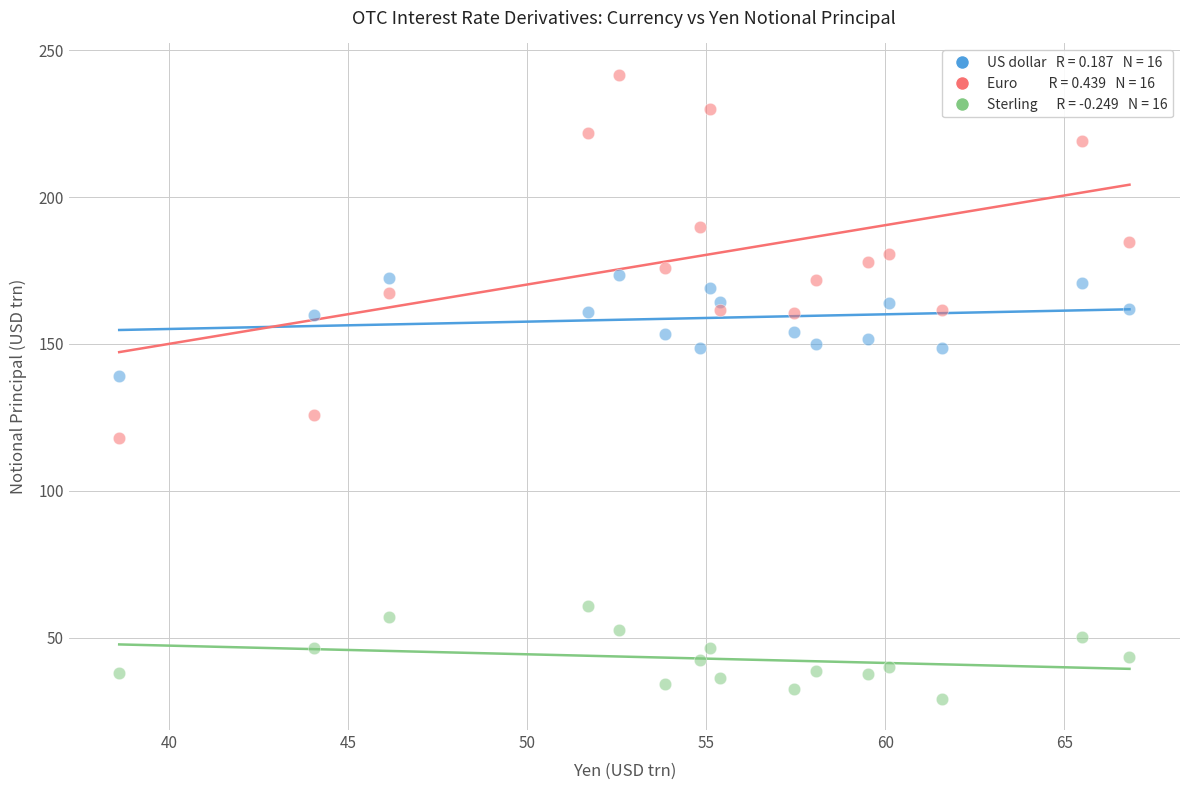

Across all data points, what is the range of X values (max minus min)?

28.2